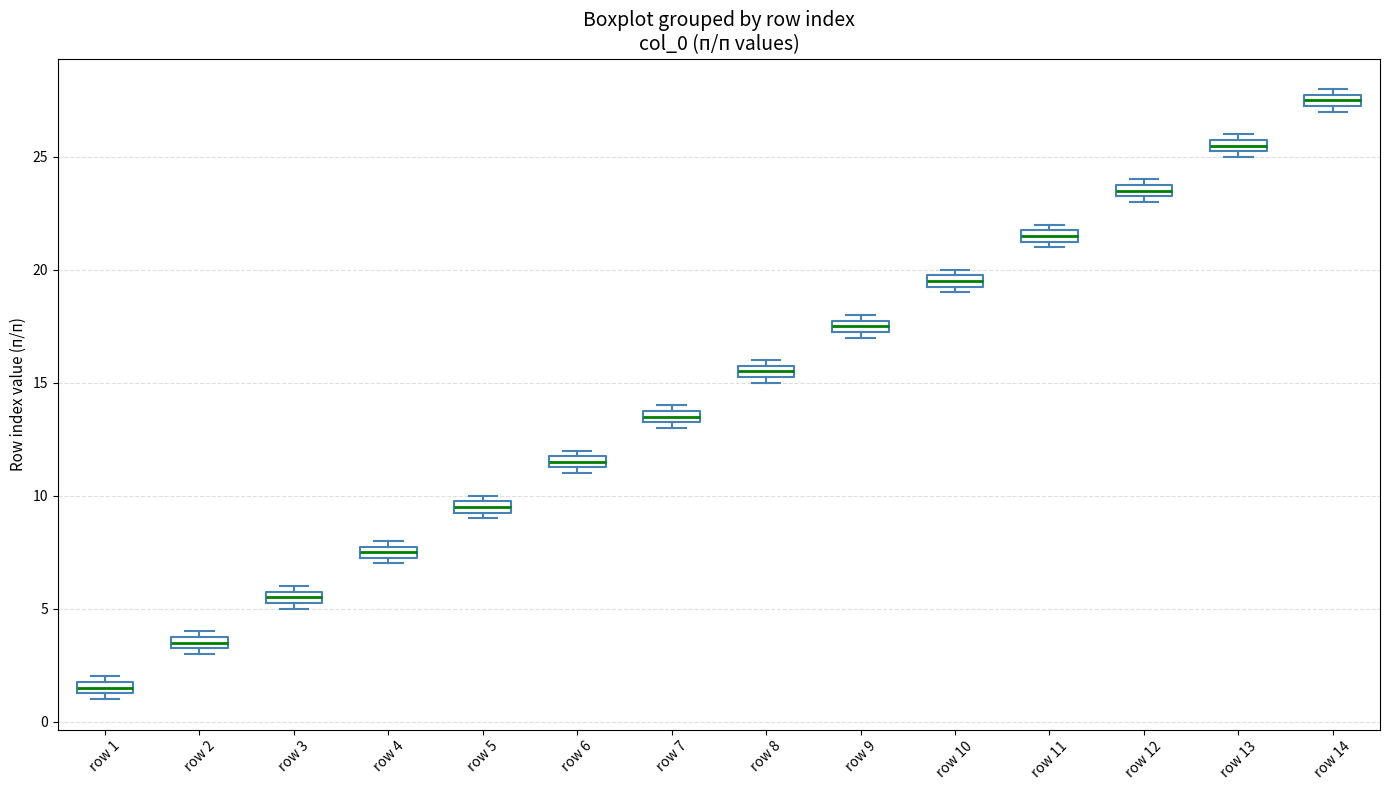

Which box has the highest median line?

row 14